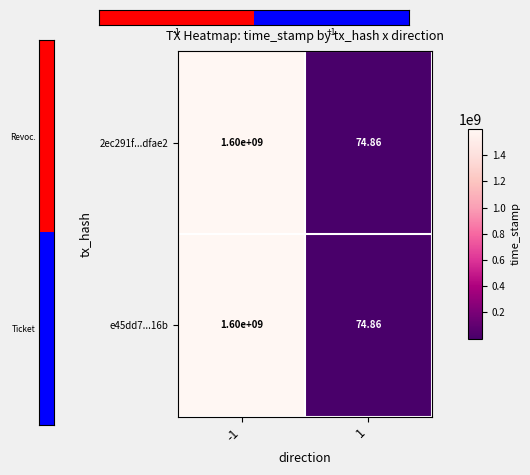

Is the value of 2ec291f...dfae2 at -1 greater than the value of e45dd7...16b at 1?

Yes